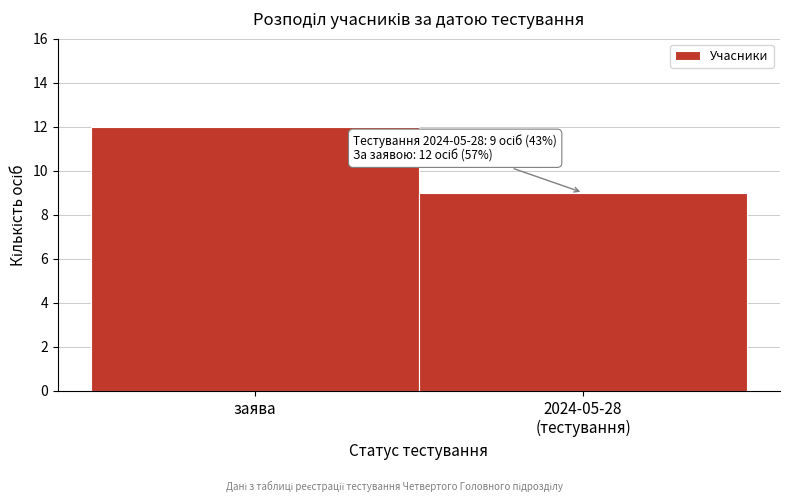

Reading left to right, what are all the values shown in this chart?

12	9